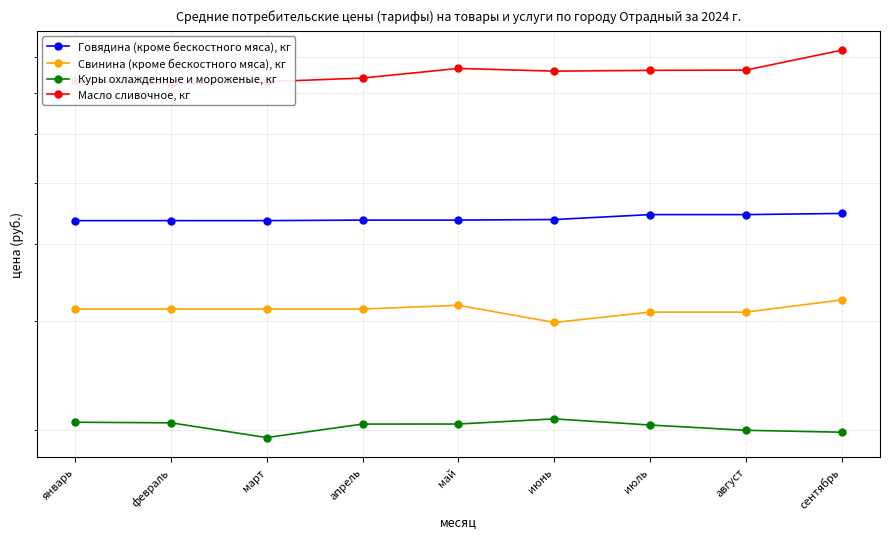

True or false: Говядина (кроме бескостного мяса), кг and Свинина (кроме бескостного мяса), кг intersect in this chart.

False